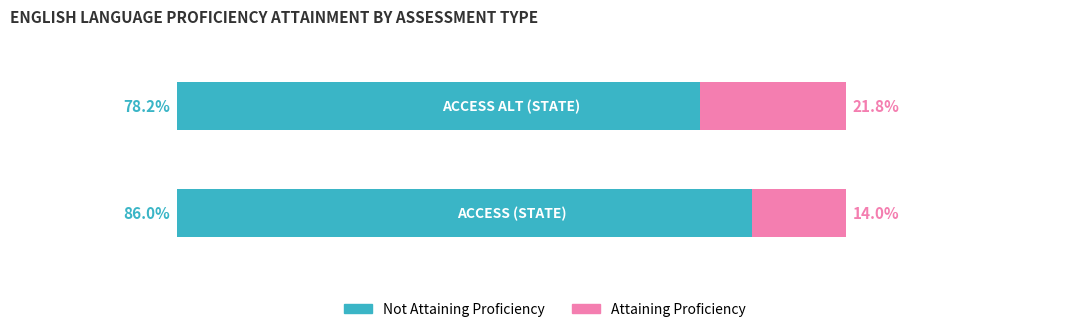

What are all the series names shown in the legend?

Not Attaining Proficiency, Attaining Proficiency